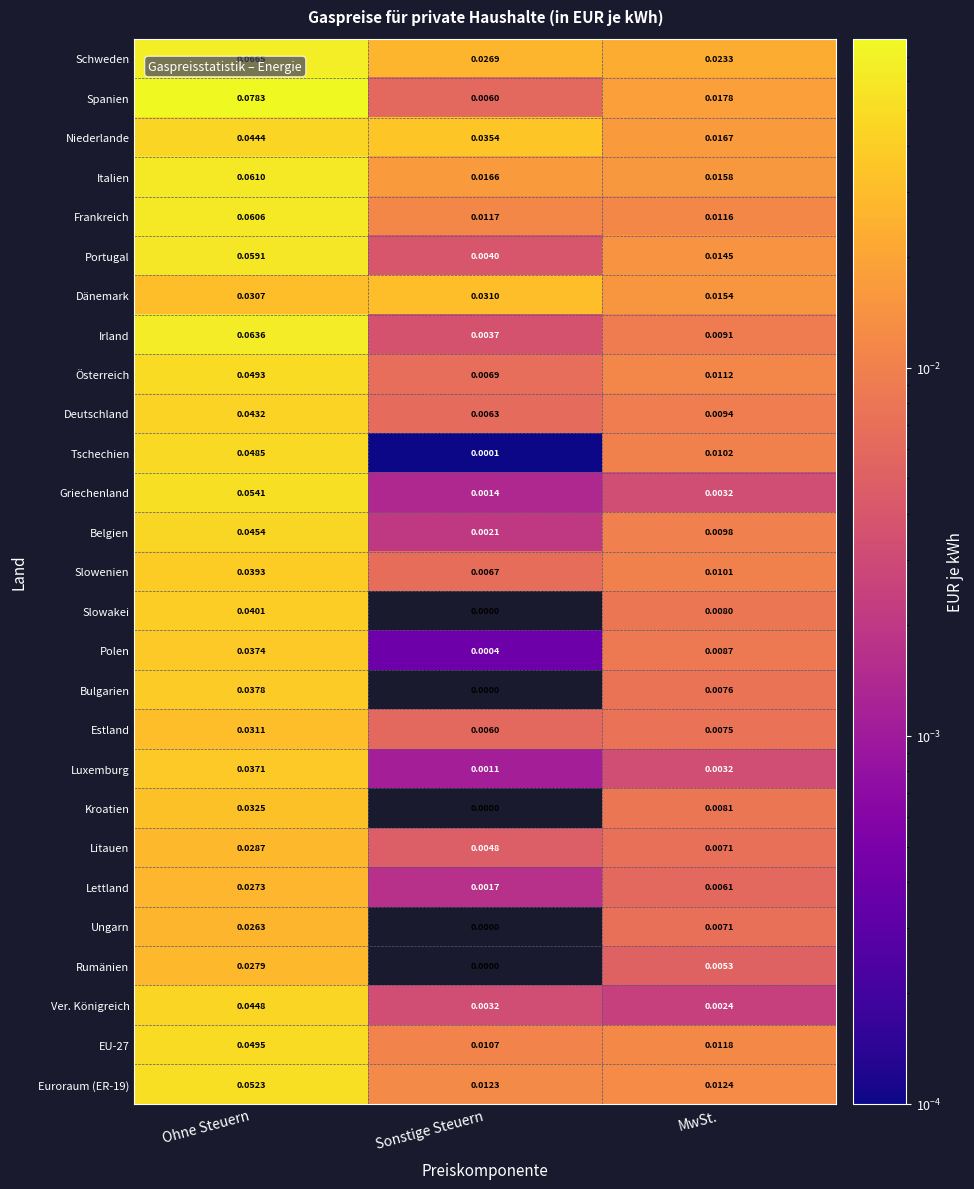

Is the value of Kroatien at Sonstige Steuern greater than the value of Griechenland at MwSt.?

No